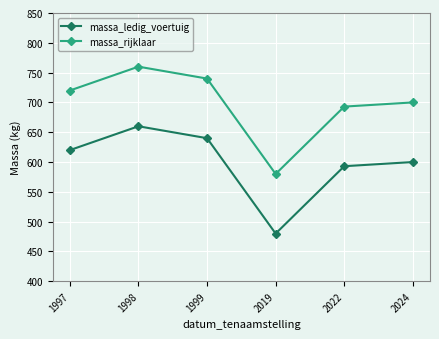

Is this an area chart (filled region under the line)?

No